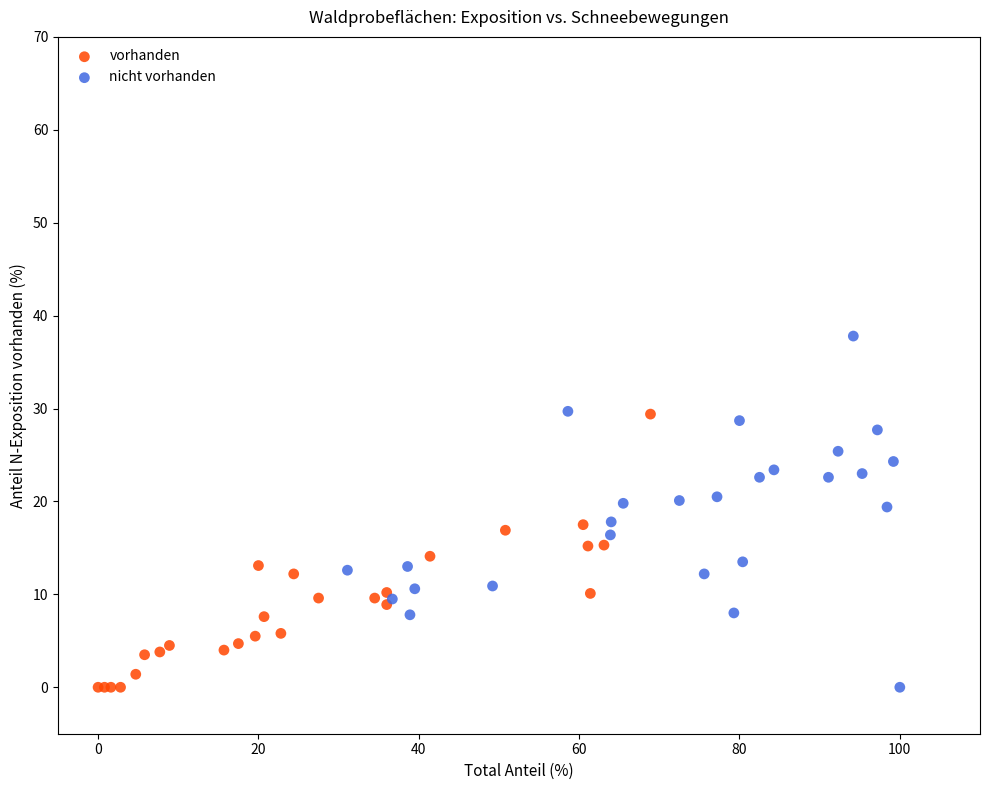

What are all the series names shown in the legend?

vorhanden, nicht vorhanden